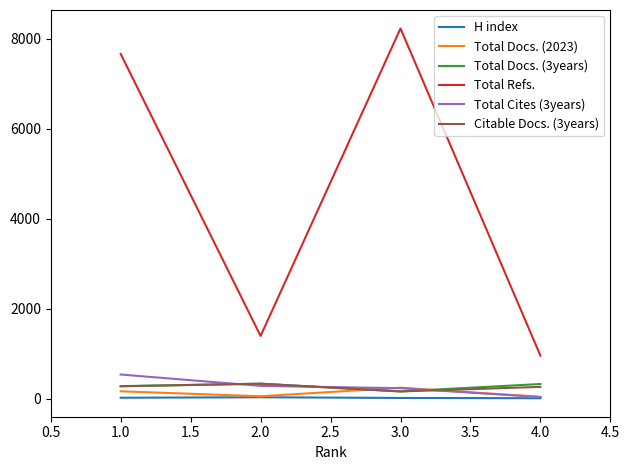

What position from the left is 2.0?

2